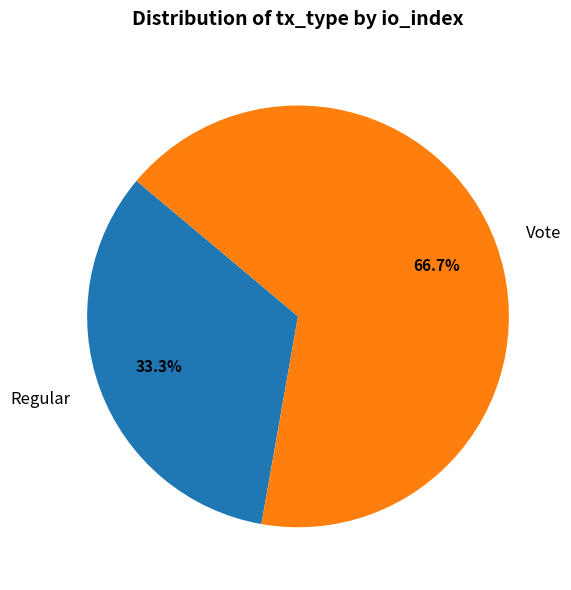

Which slice is the largest?

Vote